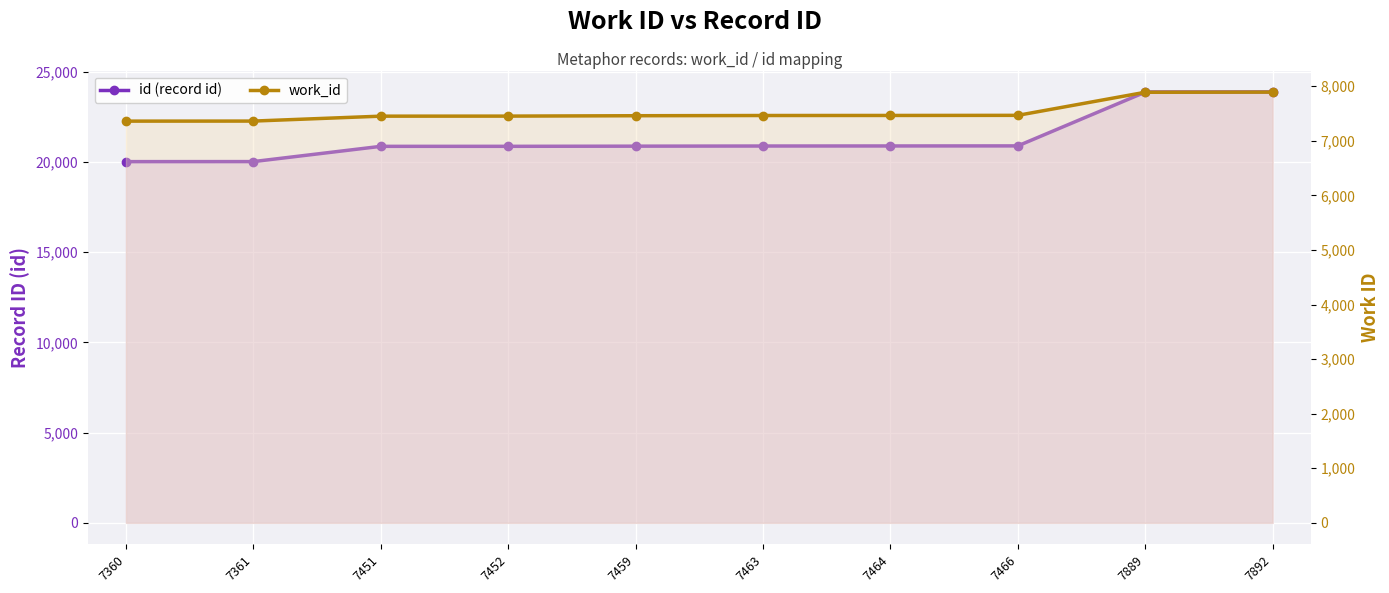

True or false: id (record id) and work_id intersect in this chart.

False